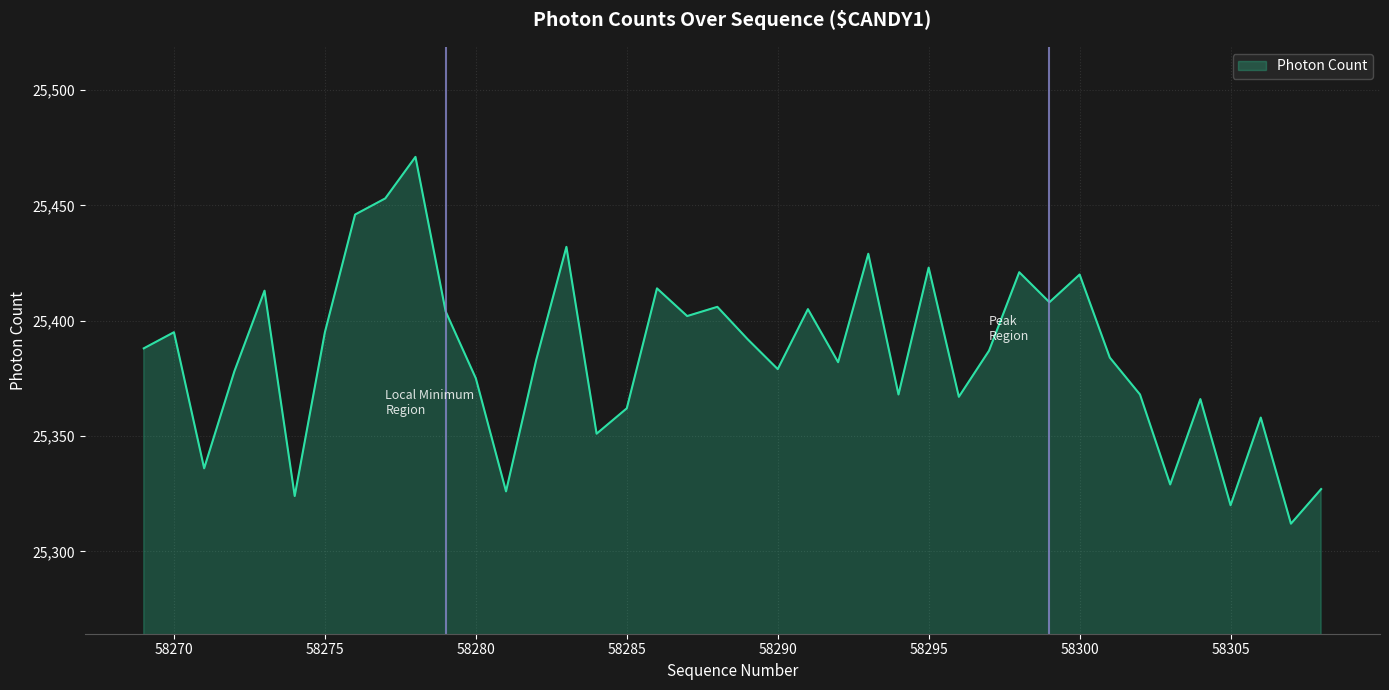

What is the minimum value shown in the chart?

25312